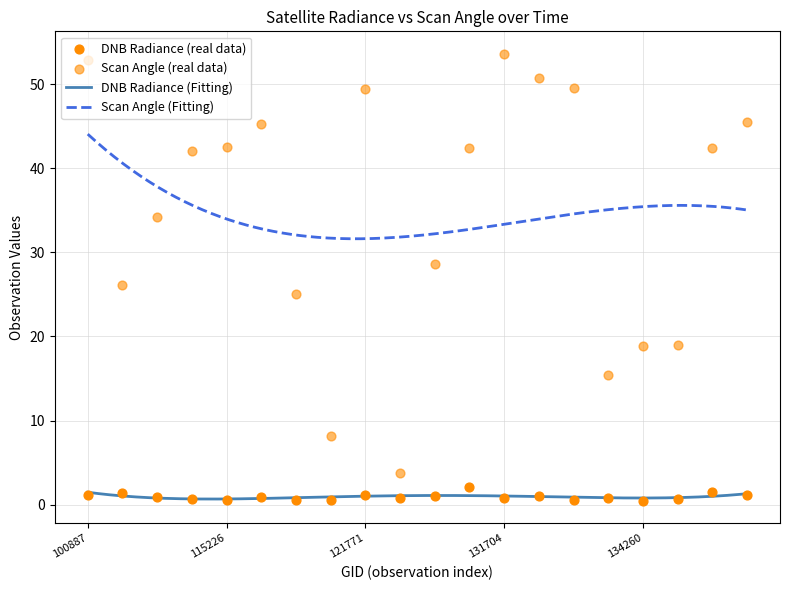

What is the highest value of the Scan Angle (Fitting) series?

44.1